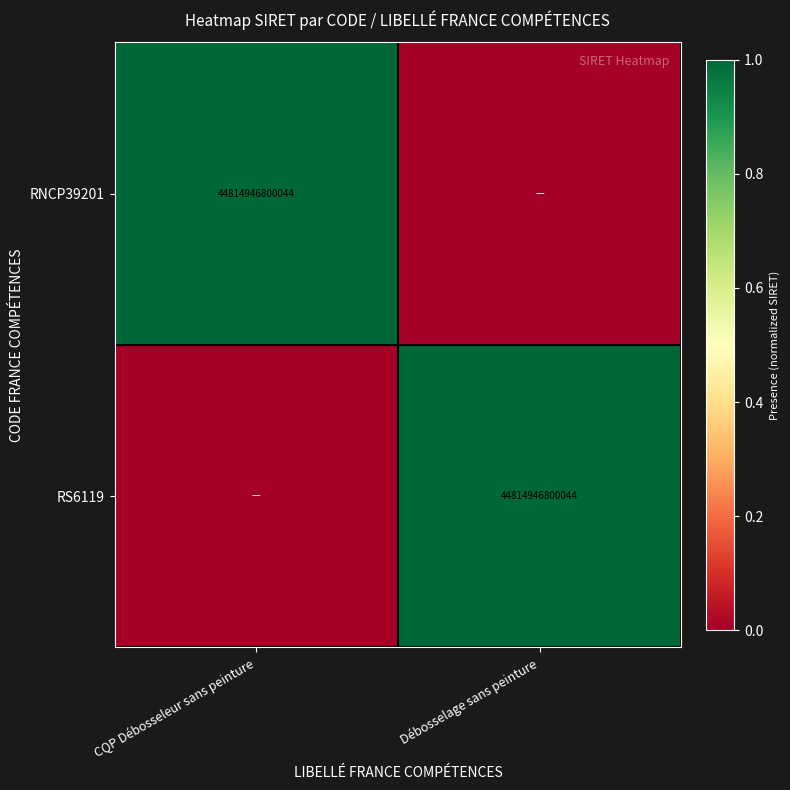

The RS6119 series shows 18350193296796 at Débosselage sans peinture. True or false?

False